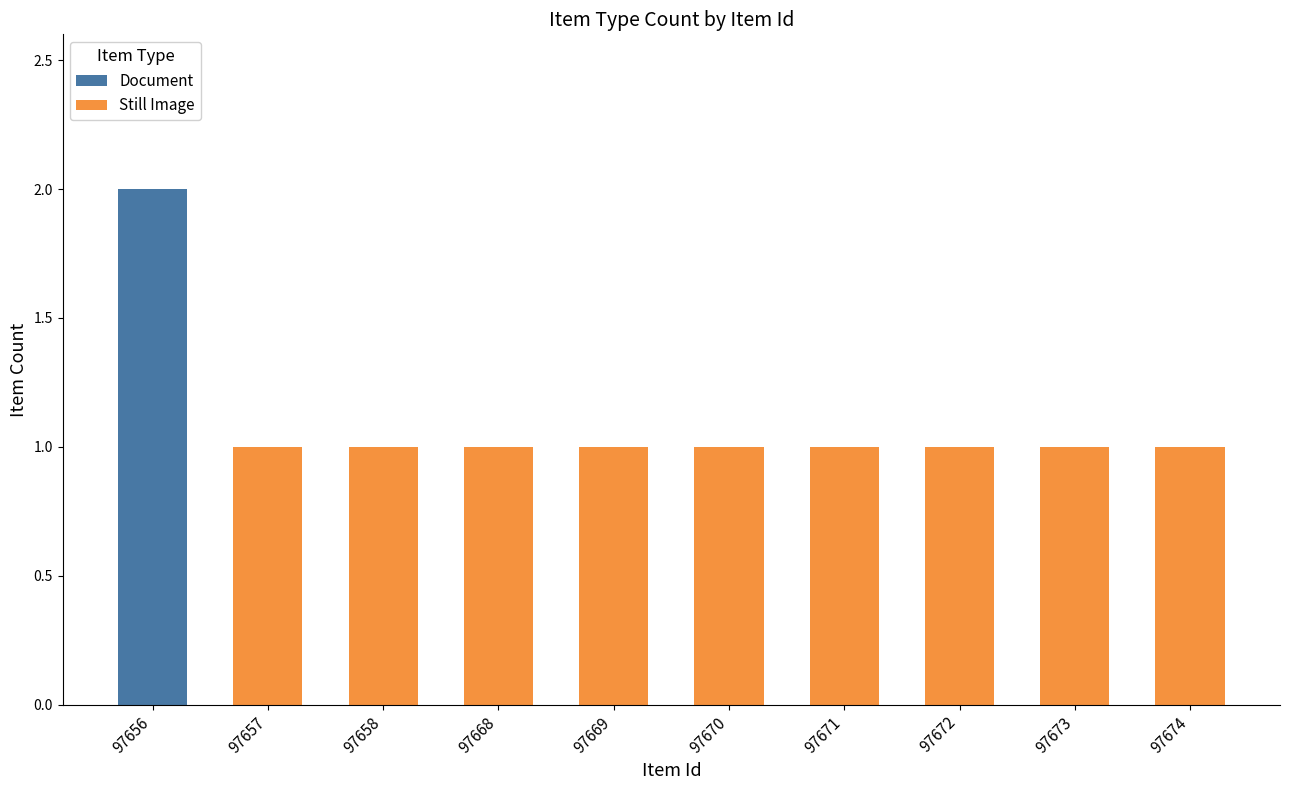

Does the chart contain stacked bars?

Yes